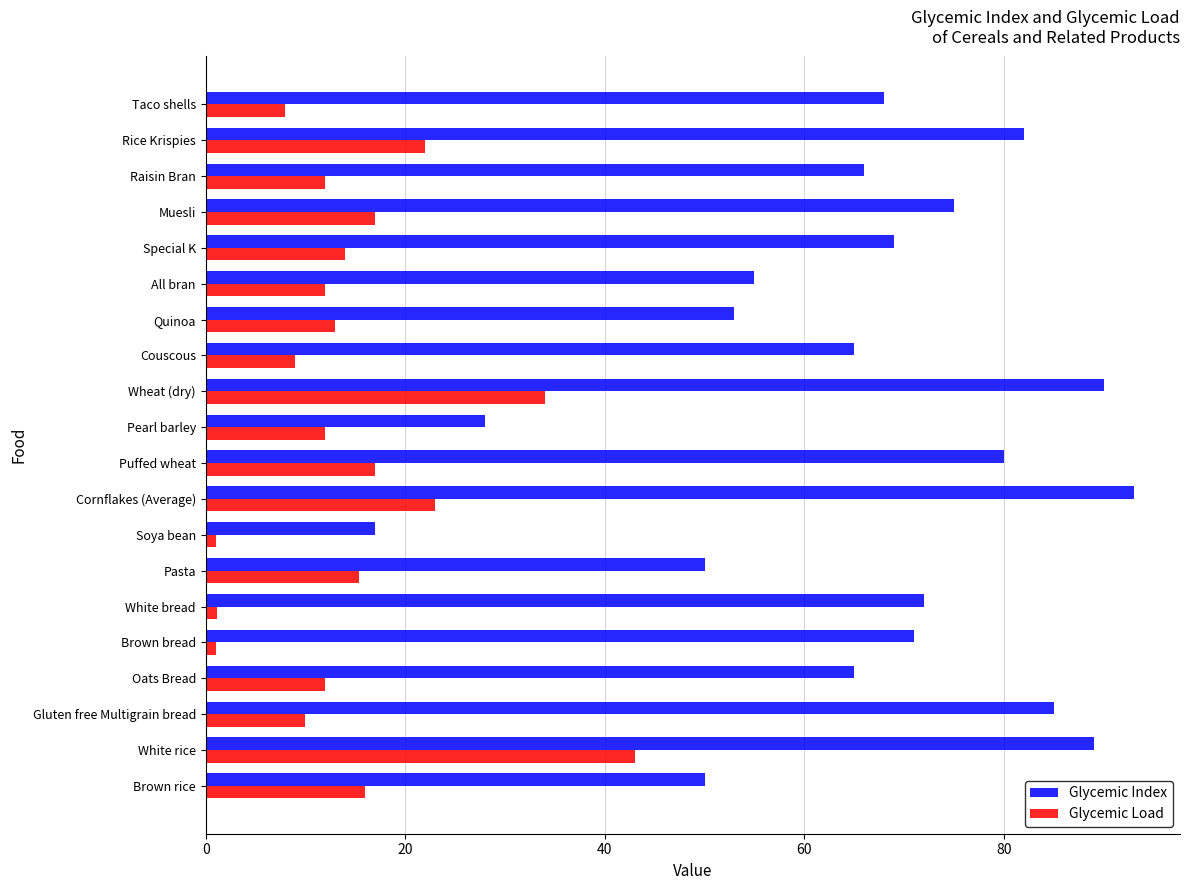

How many data points in Glycemic Index are less than 69?

10